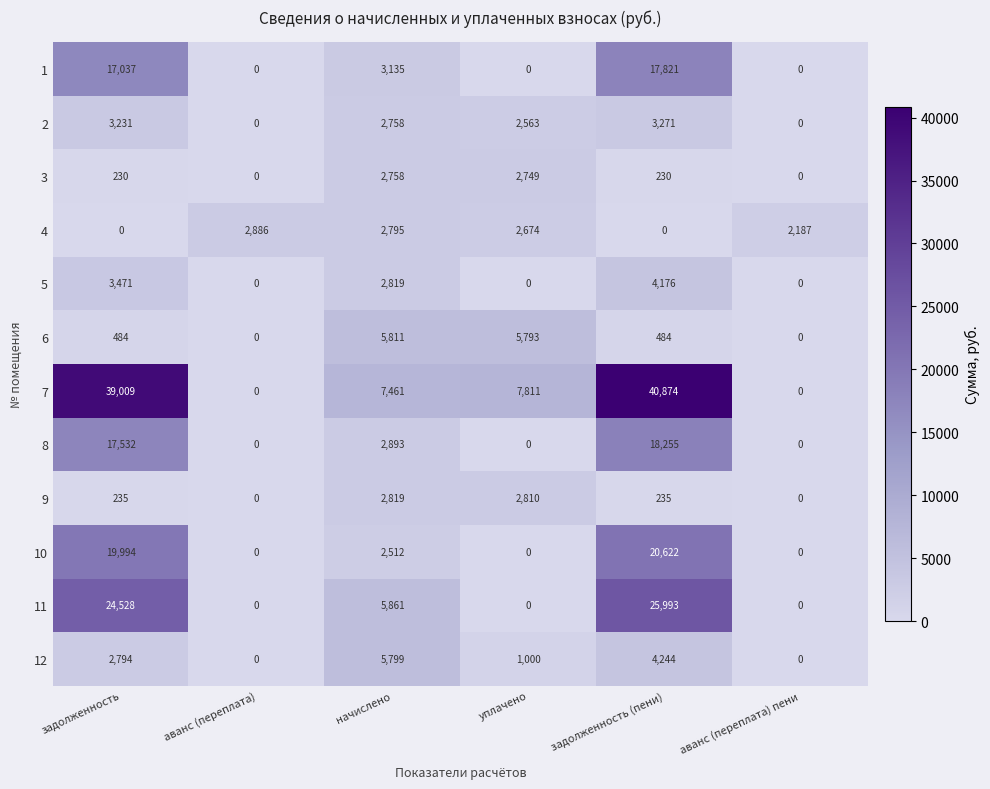

Which series has the largest range (max minus min)?

7